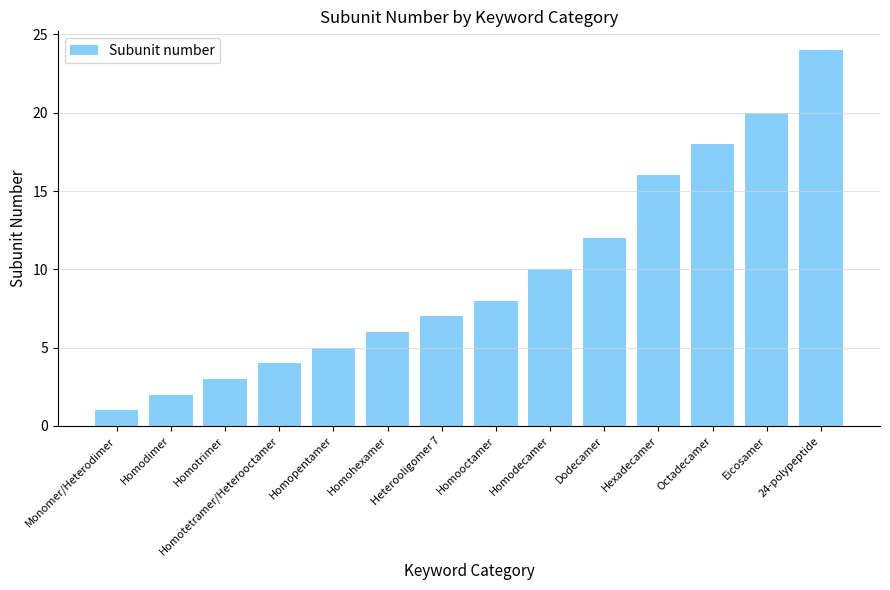

Reading left to right, extract all data points from this chart.

1	2	3	4	5	6	7	8	10	12	16	18	20	24